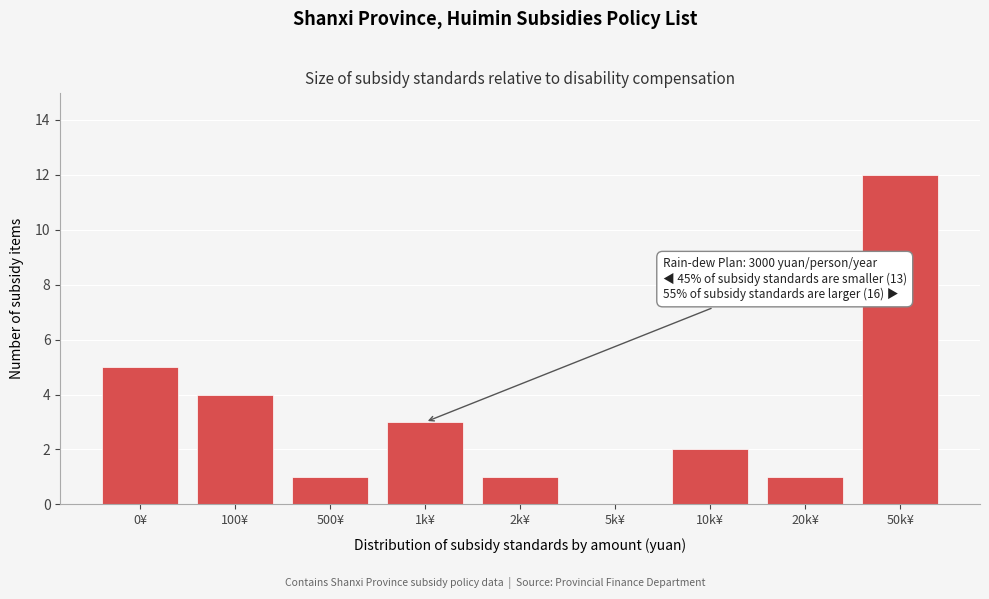

Reading left to right, list all the values displayed in this chart.

0¥=5	100¥=4	500¥=1	1k¥=3	2k¥=1	5k¥=0	10k¥=2	20k¥=1	50k¥=12